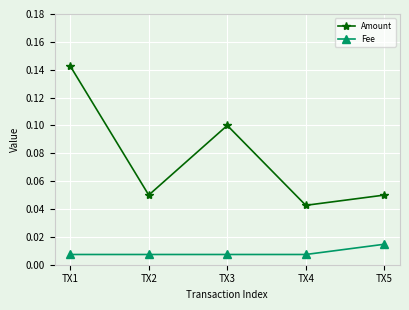

True or false: Fee and Amount cross at least once.

False